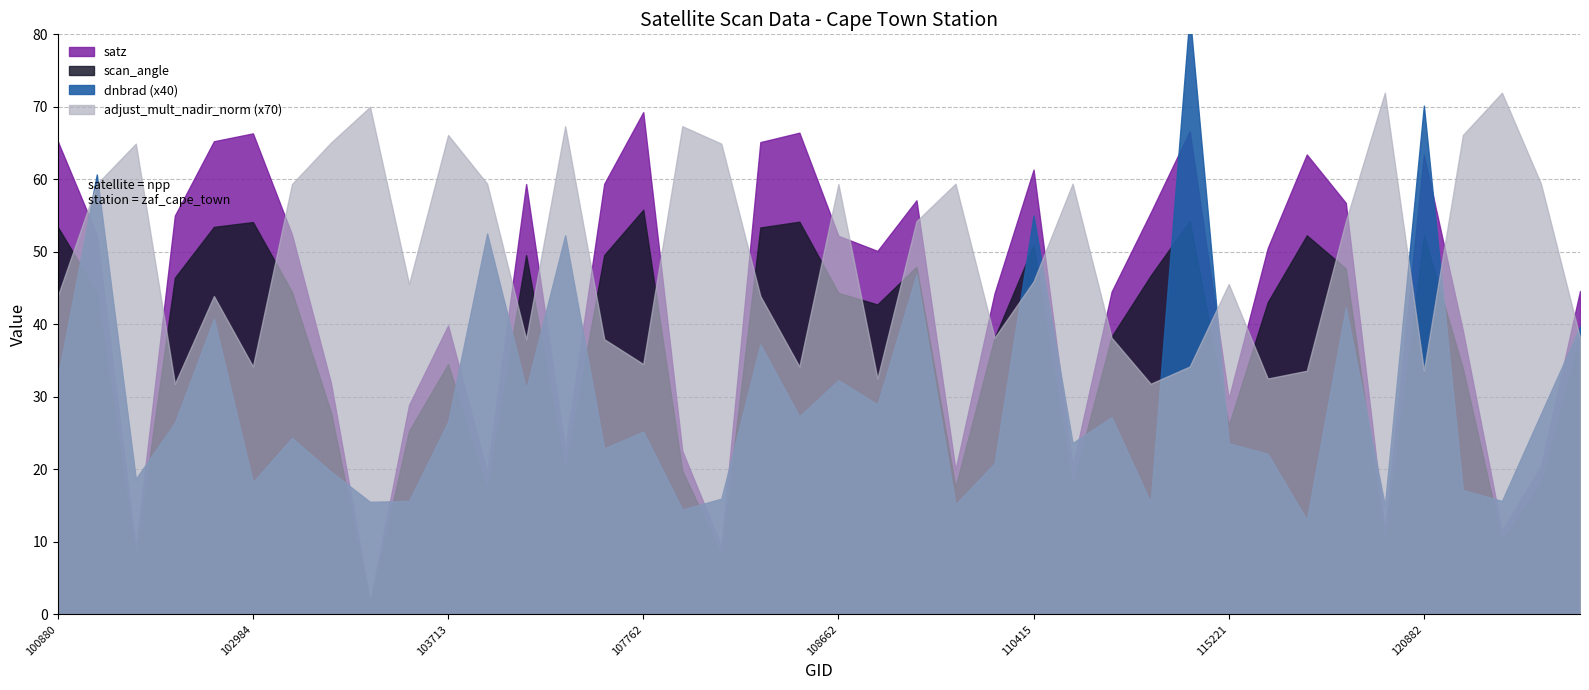

What is the difference between the maximum and minimum values in the scan_angle series?

54.2